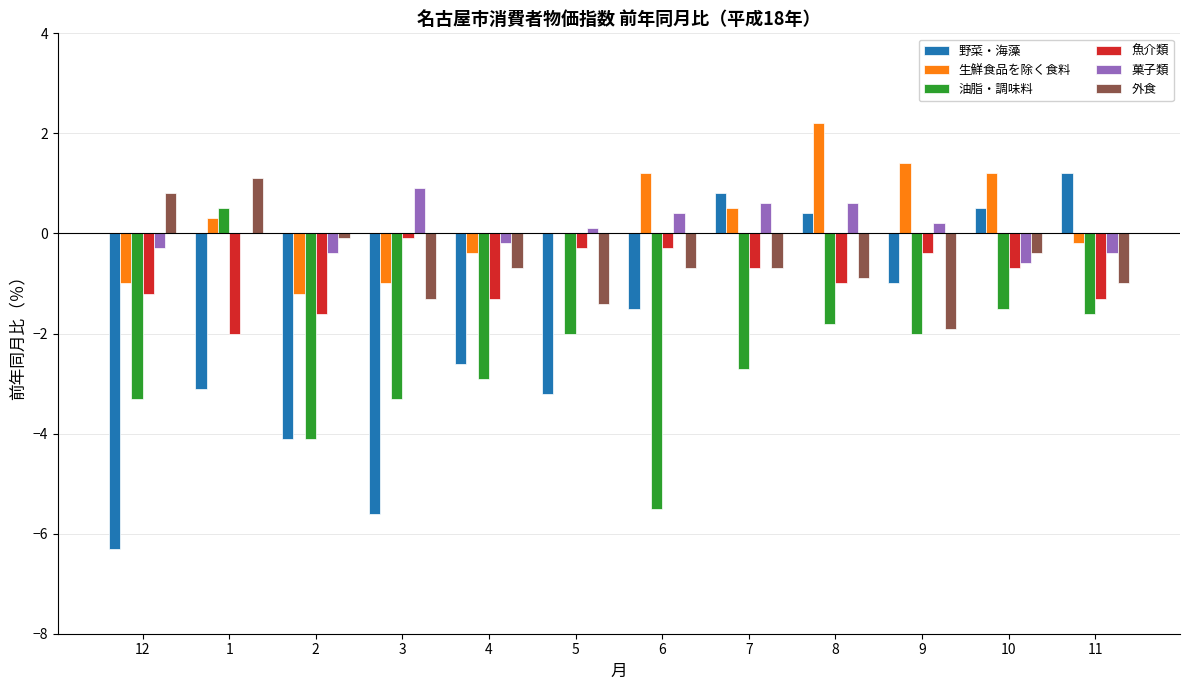

Between 8 and 9, which series saw the biggest shift?

野菜・海藻